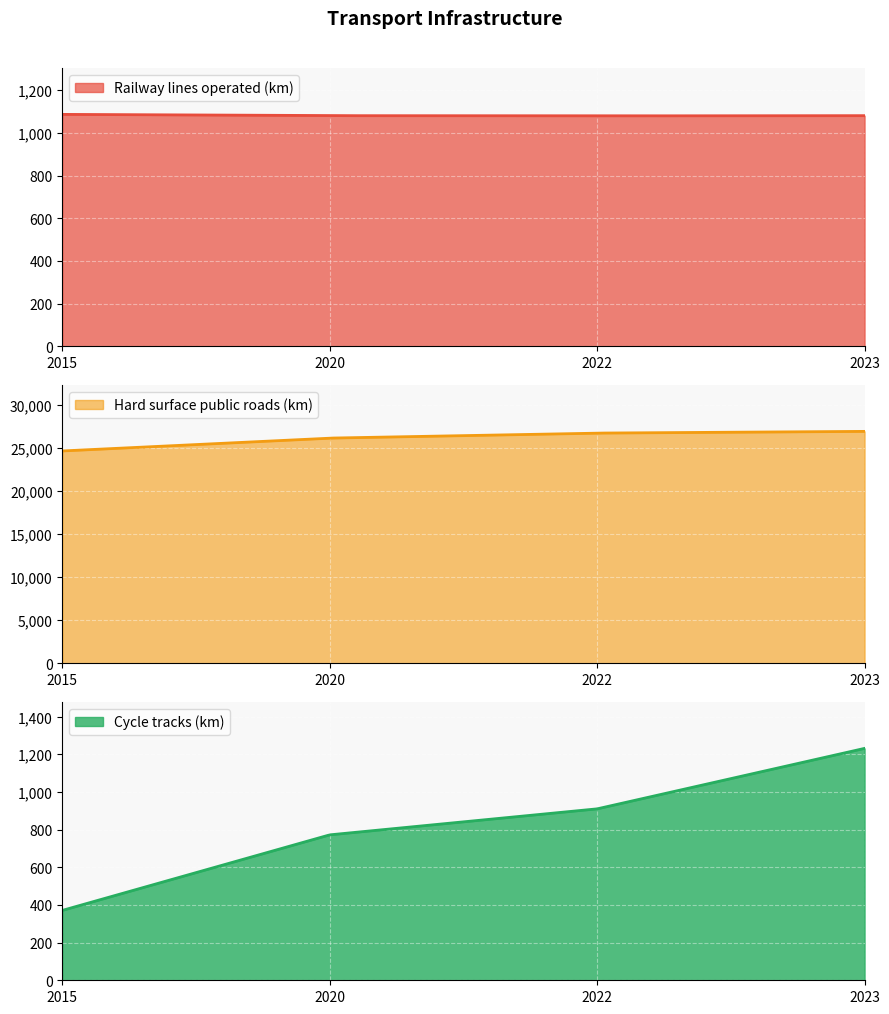

What is the difference between the second highest and minimum values in the Cycle tracks (km) series?

856.8